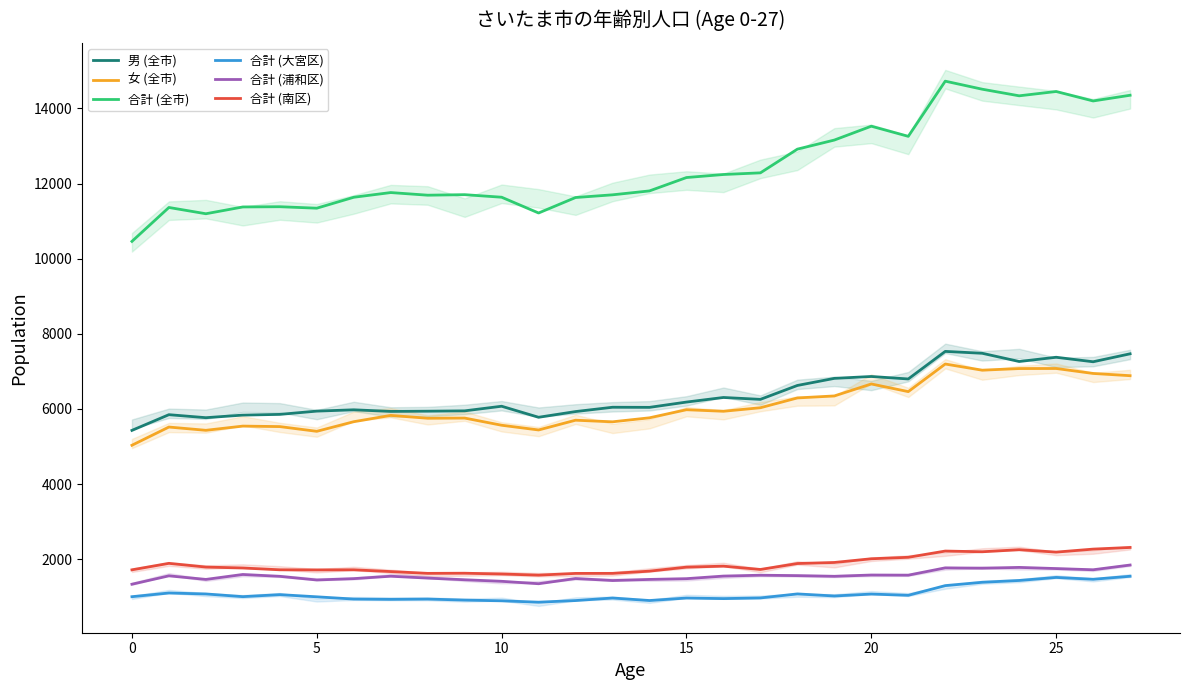

Does the chart have visible grid lines?

No